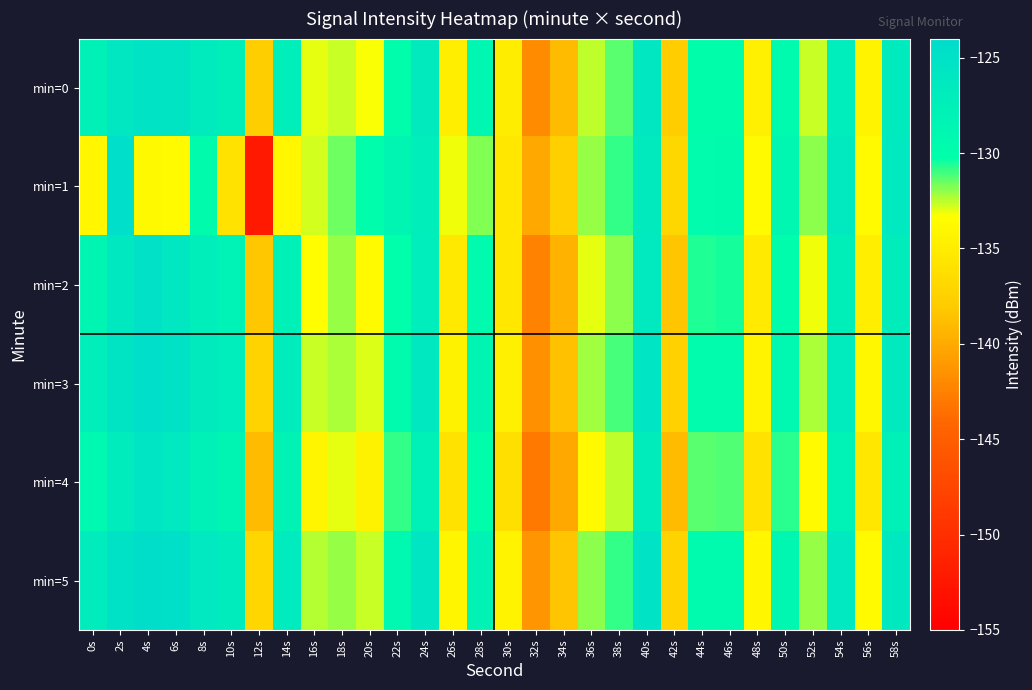

At 24s, list the series in order from smallest to largest.

min=4, min=1, min=2, min=0, min=3, min=5